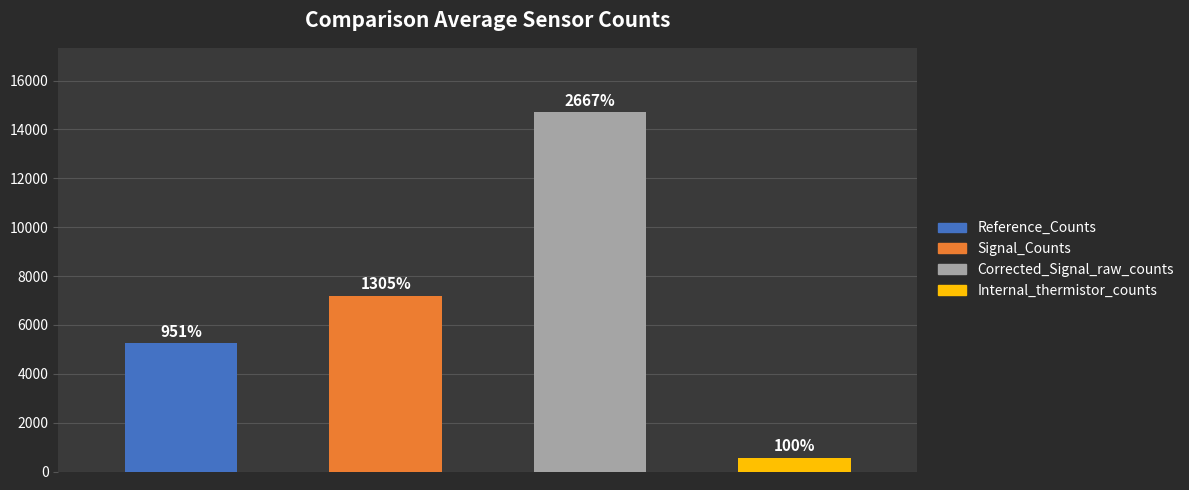

What are all the series names shown in the legend?

Reference_Counts, Signal_Counts, Corrected_Signal_raw_counts, Internal_thermistor_counts